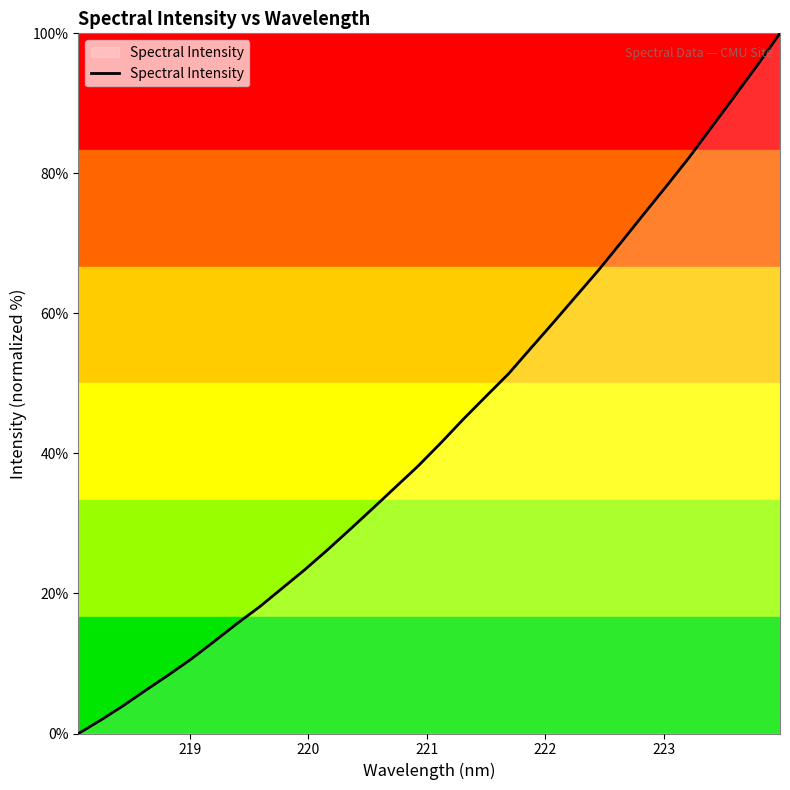

What is the maximum value shown in the chart?

100.0